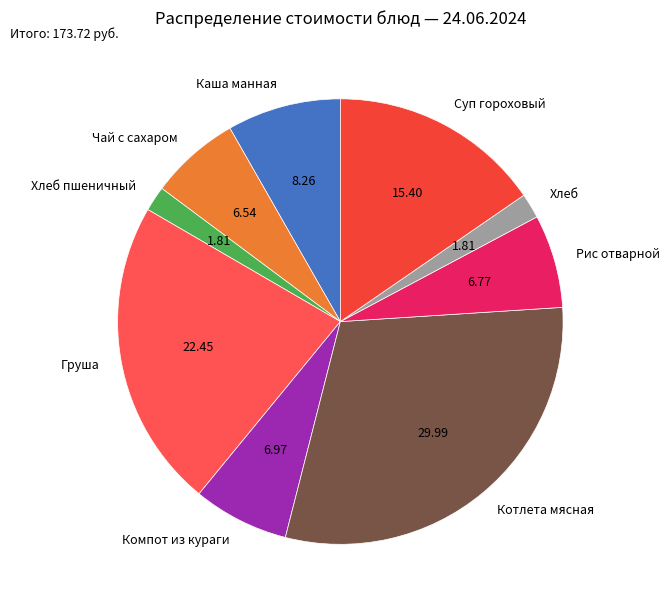

Which category has the biggest portion of the pie?

Котлета мясная